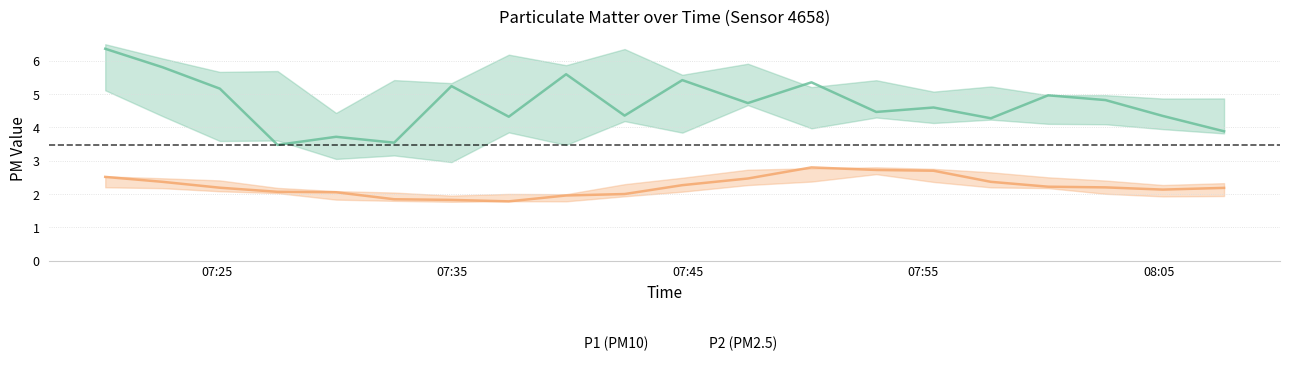

What is the minimum value for P2 (PM2.5)?

1.8